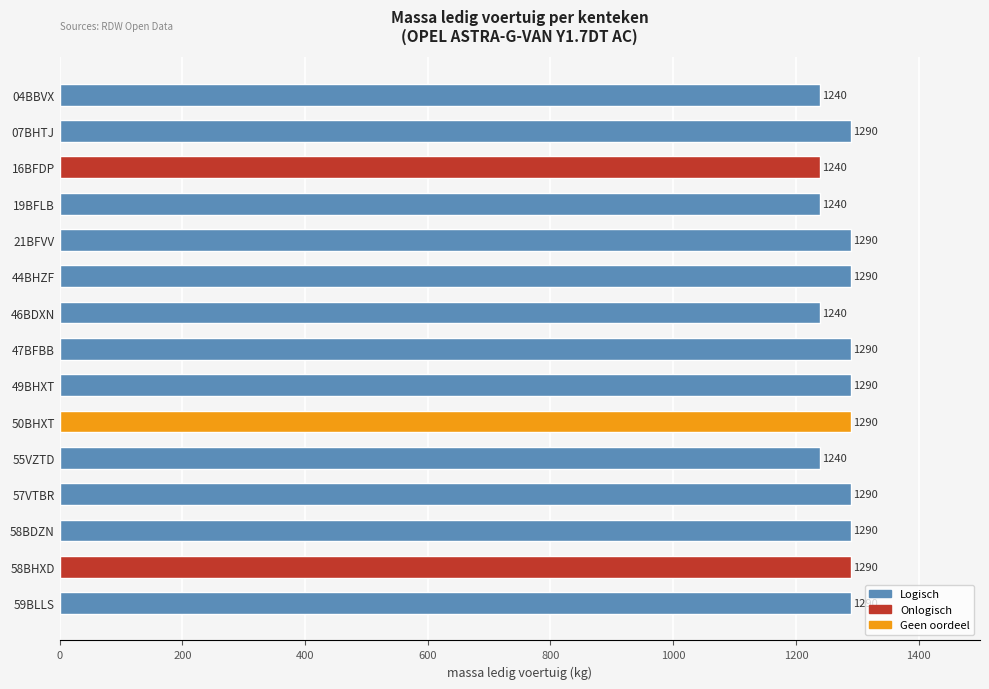

Reading top to bottom, extract all data points from this chart.

1240	1290	1240	1240	1290	1290	1240	1290	1290	1290	1240	1290	1290	1290	1290